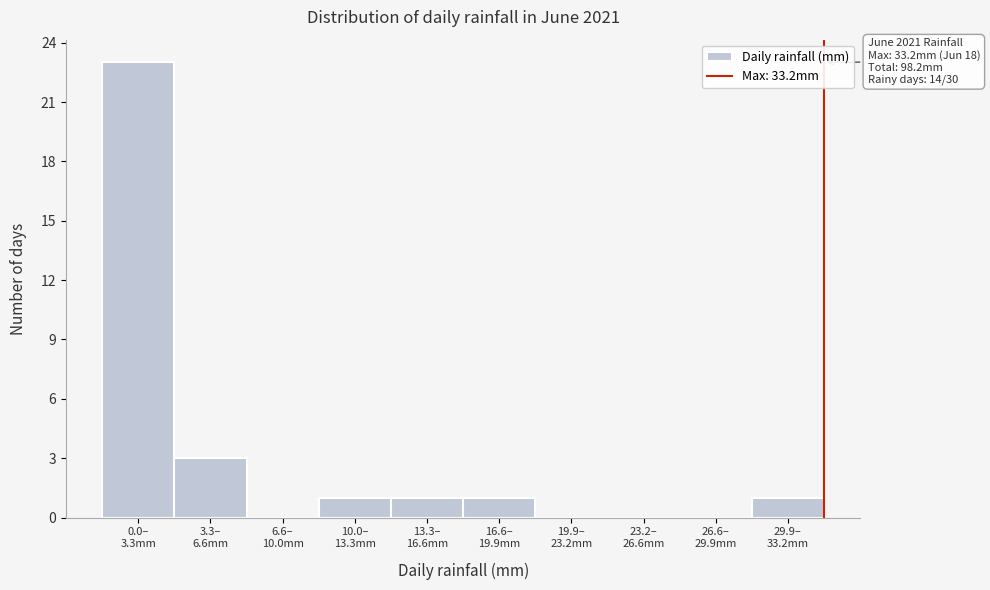

What is the sum of all values?

30